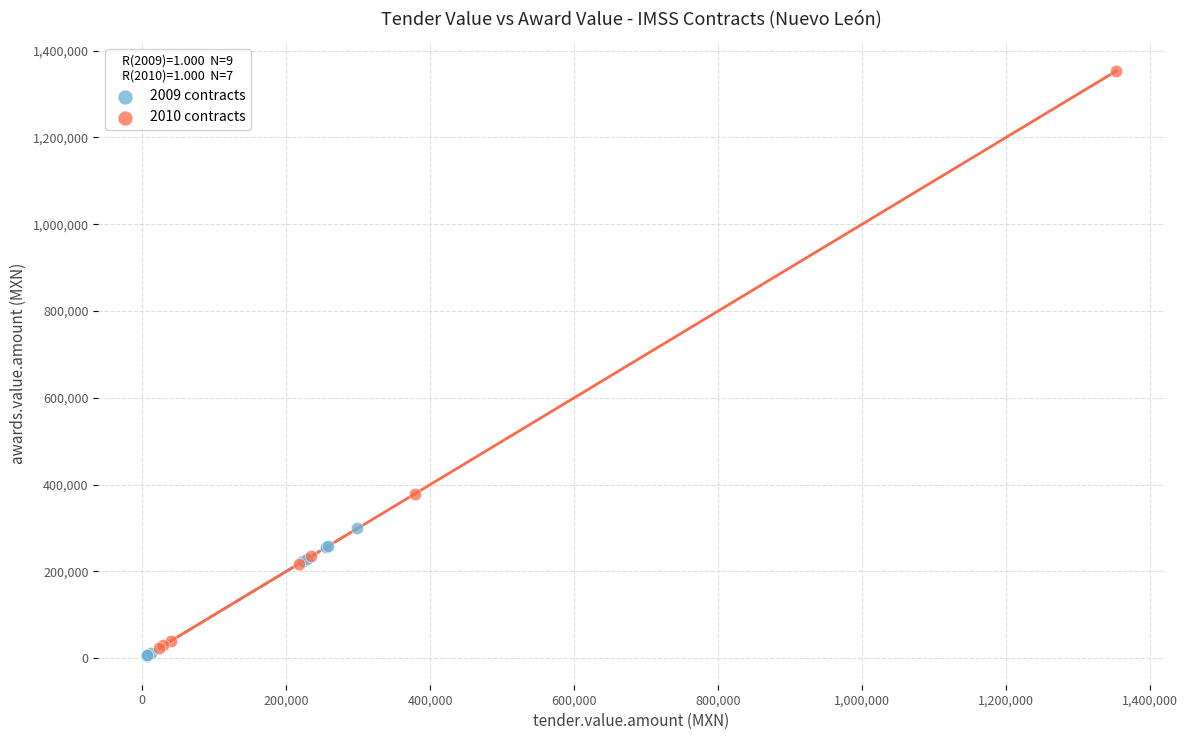

Which series contains the lowest Y value?

2009 contracts